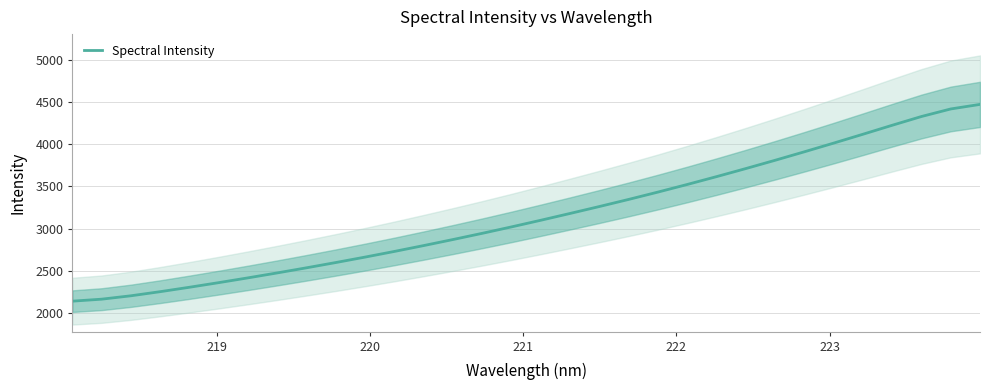

What is the greatest value displayed?

4473.2